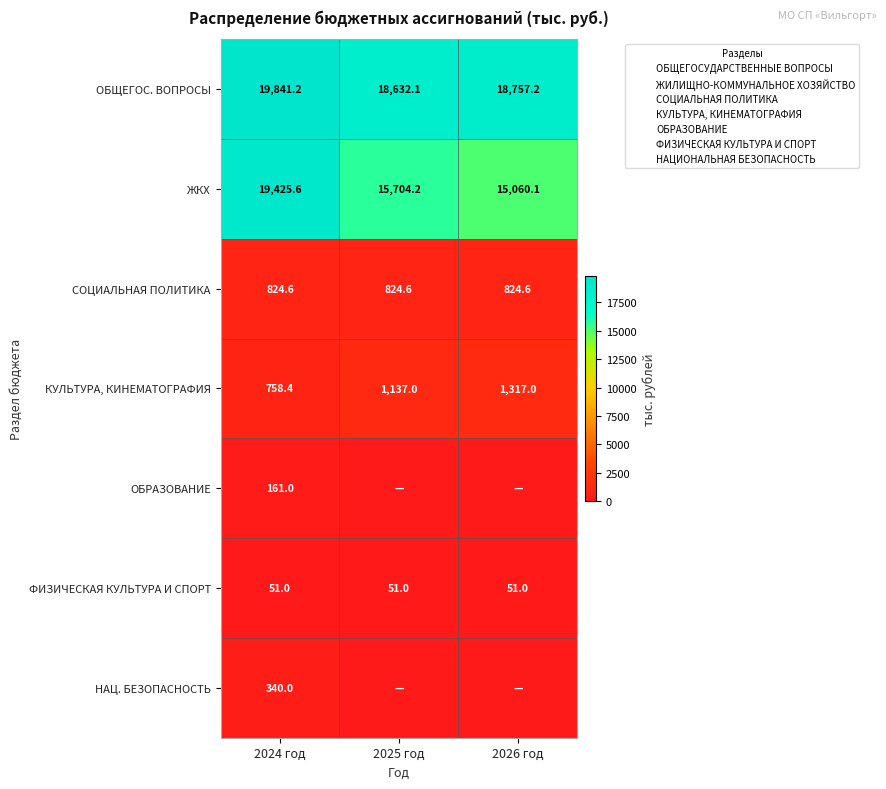

At which category does the chart reach its peak across all series?

2024 год